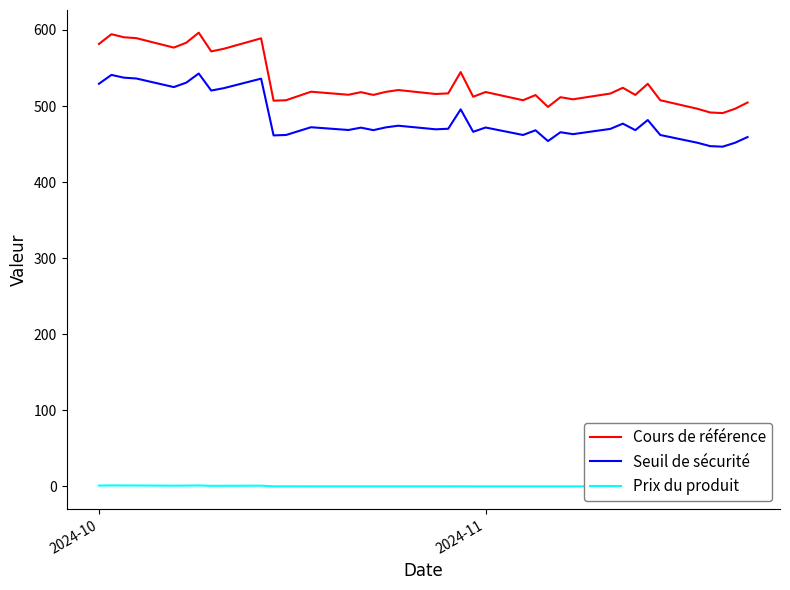

What is the lowest value of the Seuil de sécurité series?

446.5